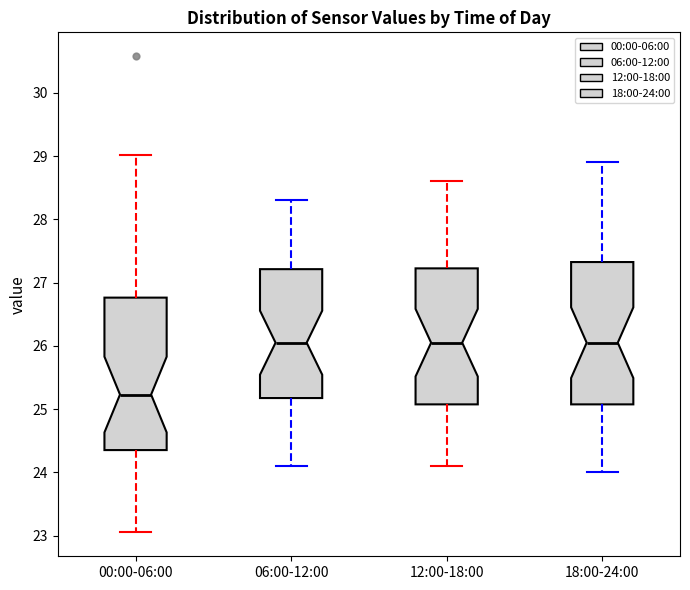

Which box has the lowest median line?

00:00-06:00